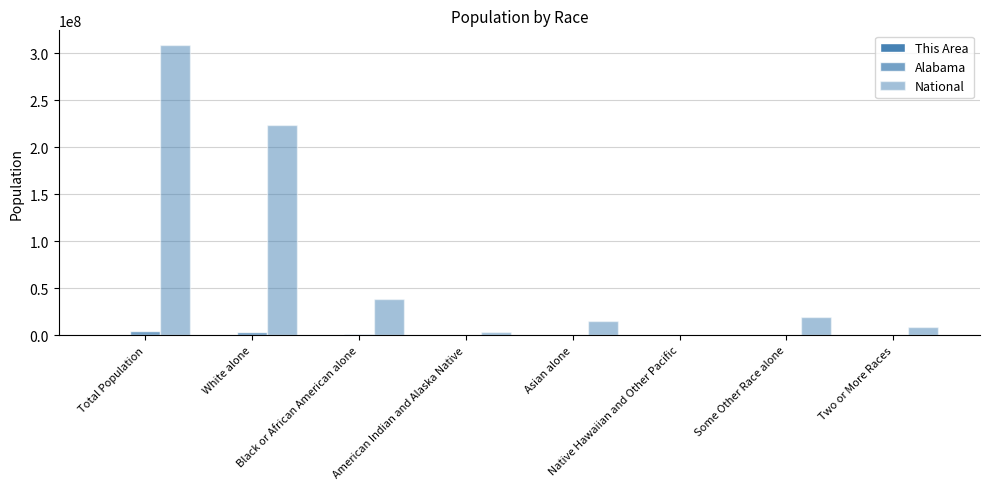

Rank the series at Black or African American alone from highest to lowest value.

National, Alabama, This Area